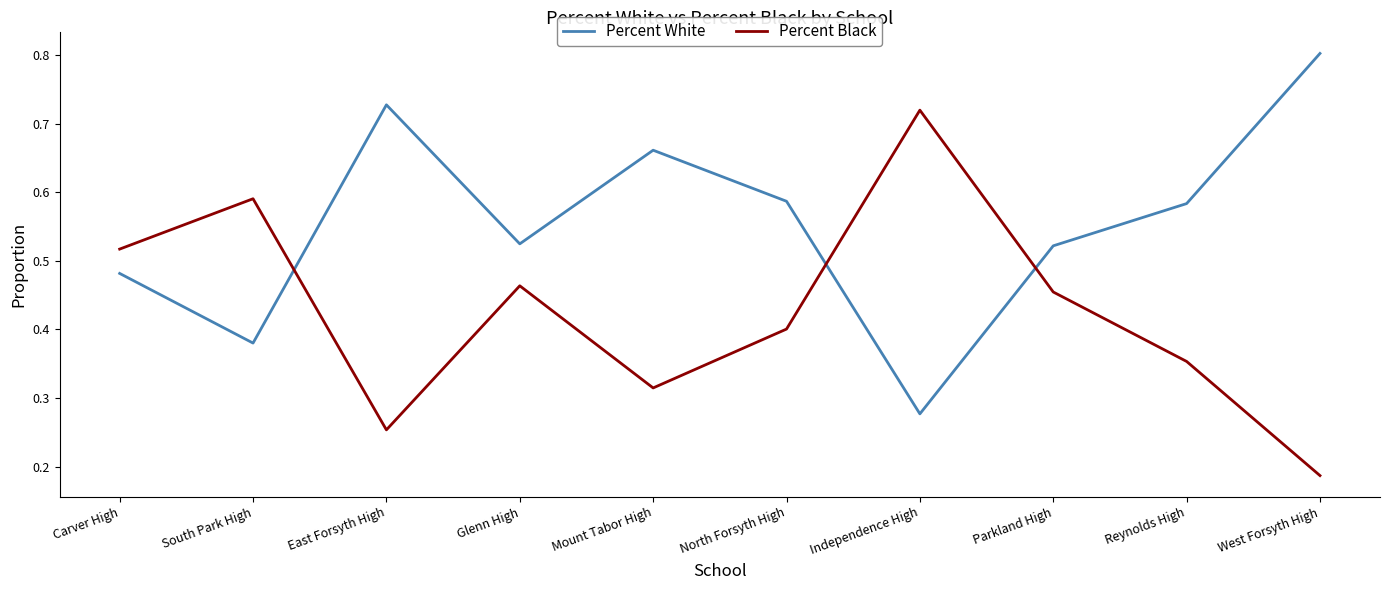

At which category does Percent Black reach its first local valley?

East Forsyth High